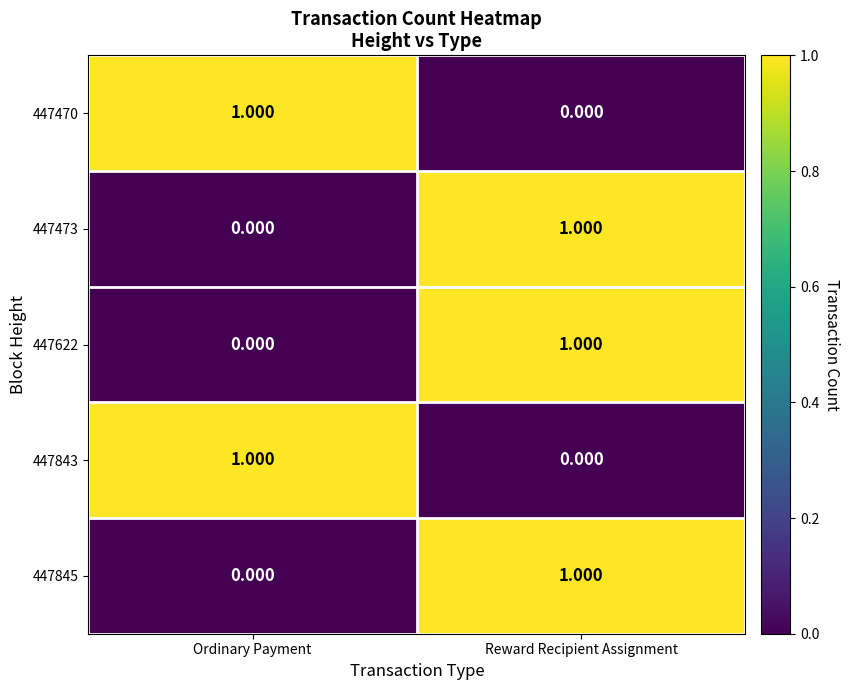

Which category has the highest value in the 447845 series?

Reward Recipient Assignment